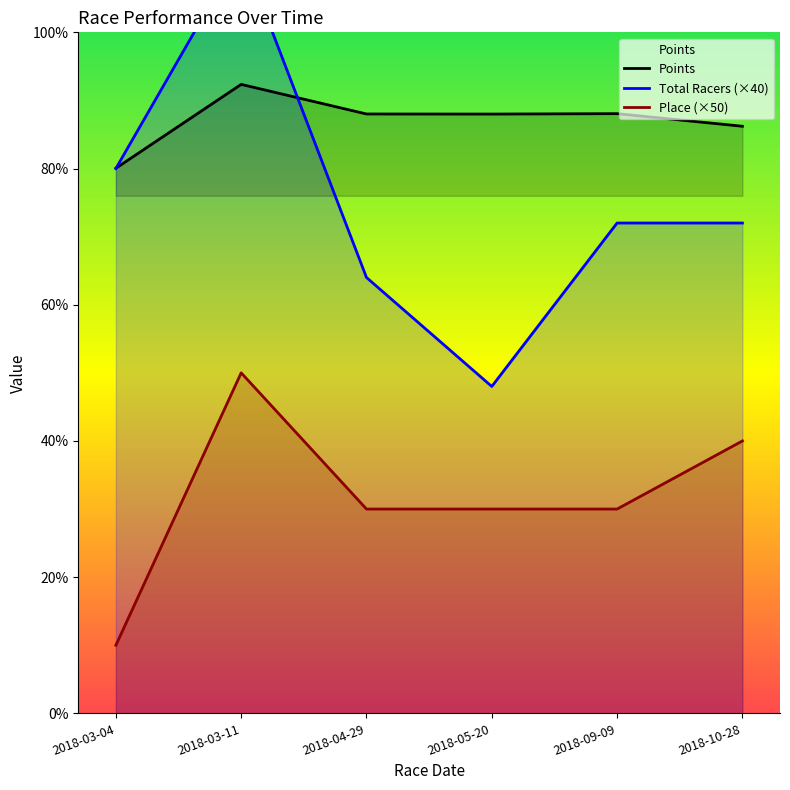

At which label does Total Racers reach its minimum?

2018-05-20